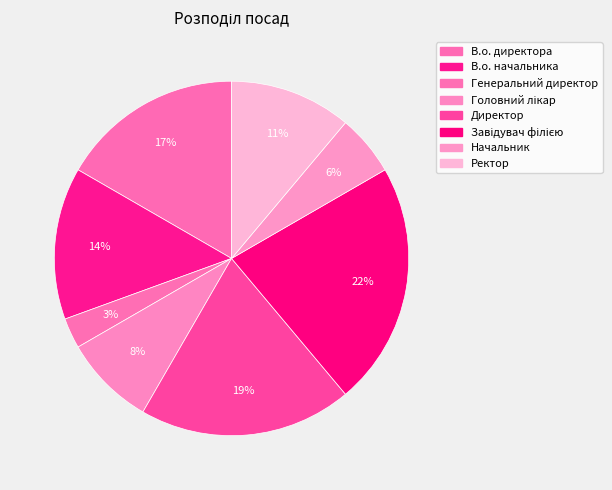

Count the number of slices in the pie.

8